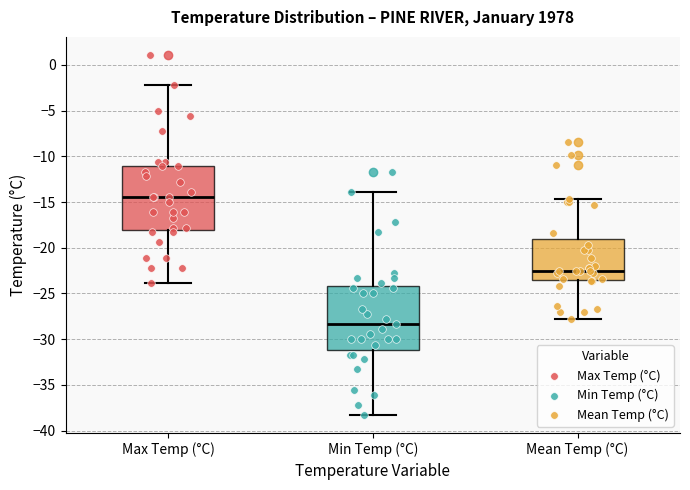

Reading left to right, transcribe this box plot: for each box, give where its median line is, the range the box spans, and where its two whiskers end, as read against the y-axis. The values are not printed on the chart, so give them approximately, as read against the axis.

Max Temp (°C): median -14.5, box -18.0 to -11.0, whiskers -24.0 to -2.0
Min Temp (°C): median -28.5, box -31.0 to -24.0, whiskers -38.5 to -14.0
Mean Temp (°C): median -22.5, box -23.5 to -19.0, whiskers -28.0 to -14.5